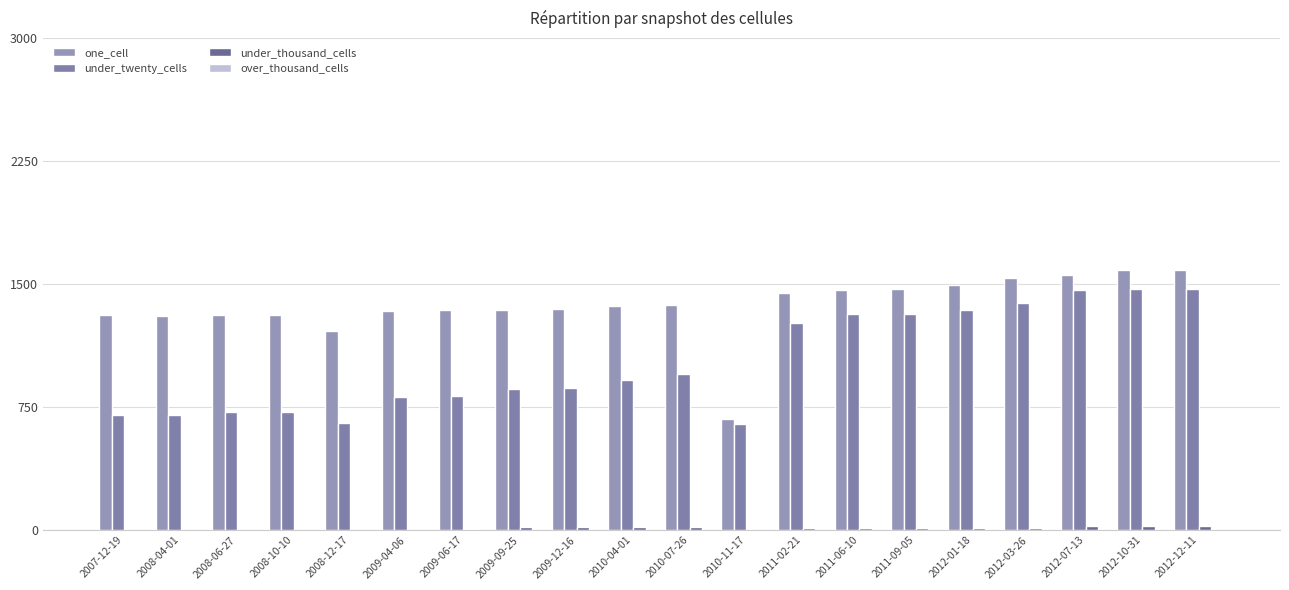

Where does the under_twenty_cells series first go above 913?

2010-07-26